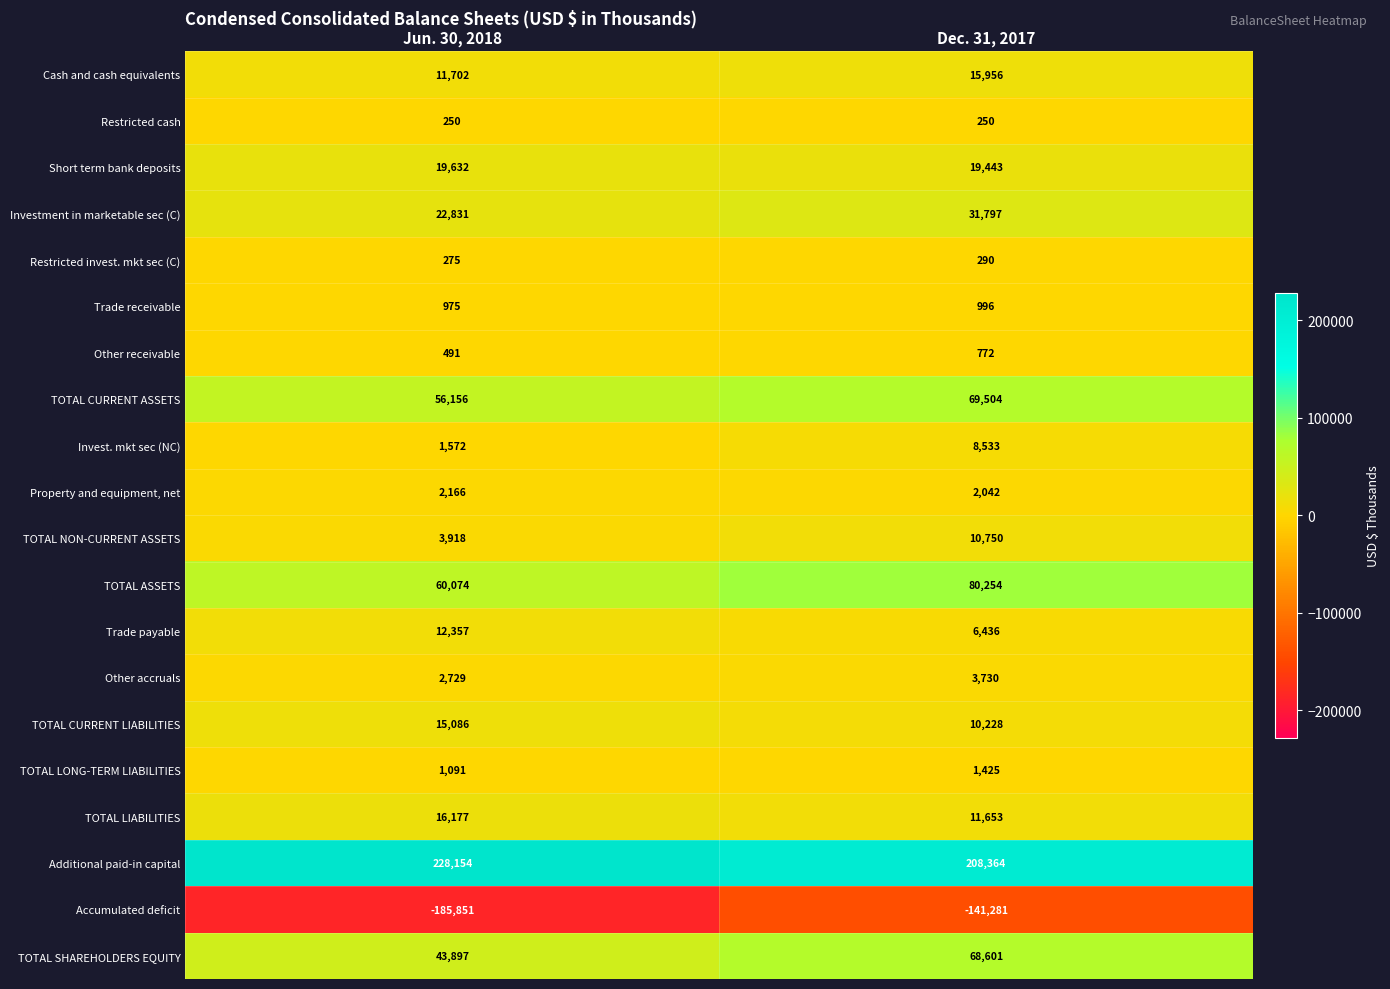

Between Jun. 30, 2018 and Dec. 31, 2017, which series saw the biggest shift?

Accumulated deficit